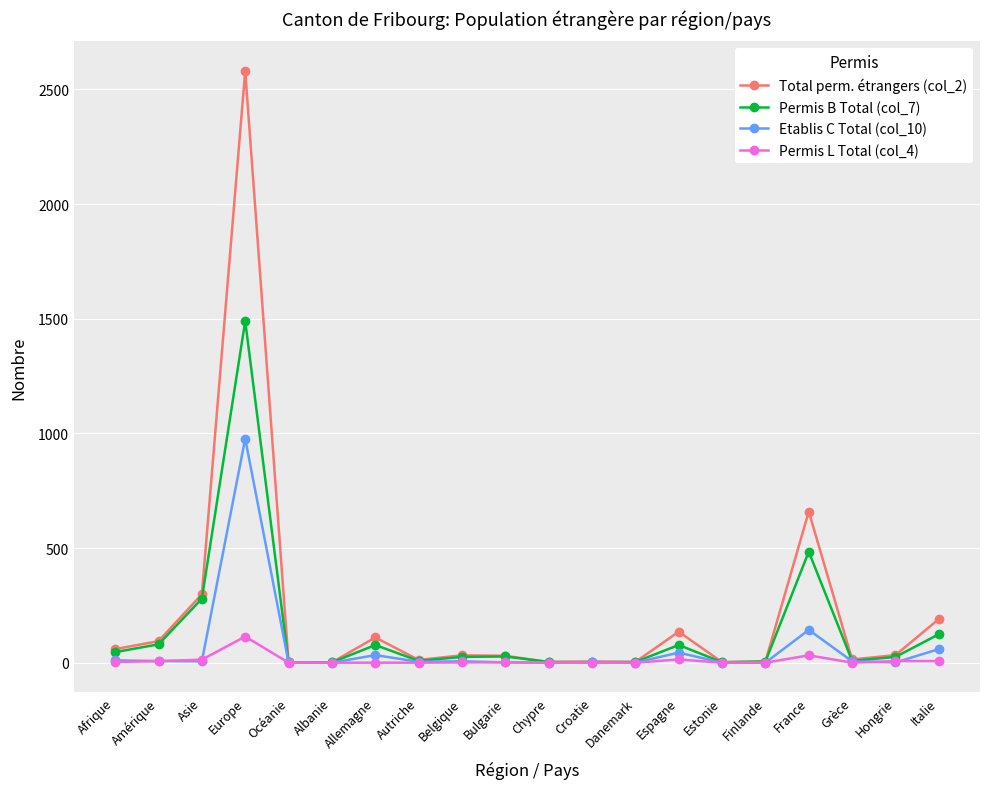

How many data points does each series have?

20